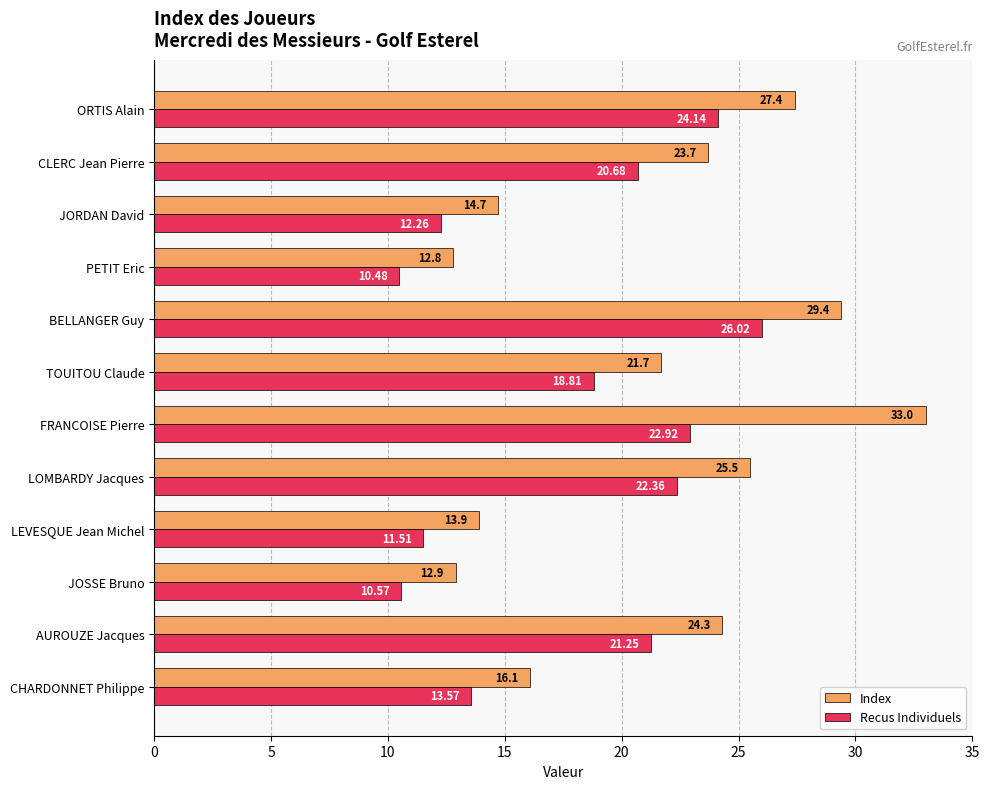

What is the sum of the Recus Individuels values at JOSSE Bruno and AUROUZE Jacques?

31.8